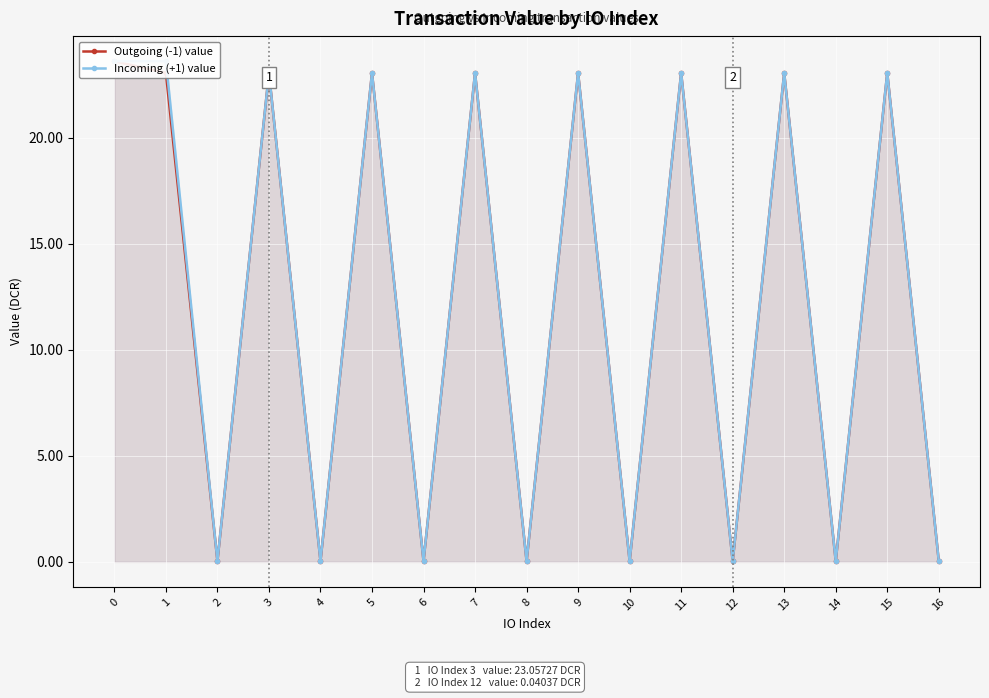

True or false: Outgoing (-1) value and Incoming (+1) value intersect in this chart.

False